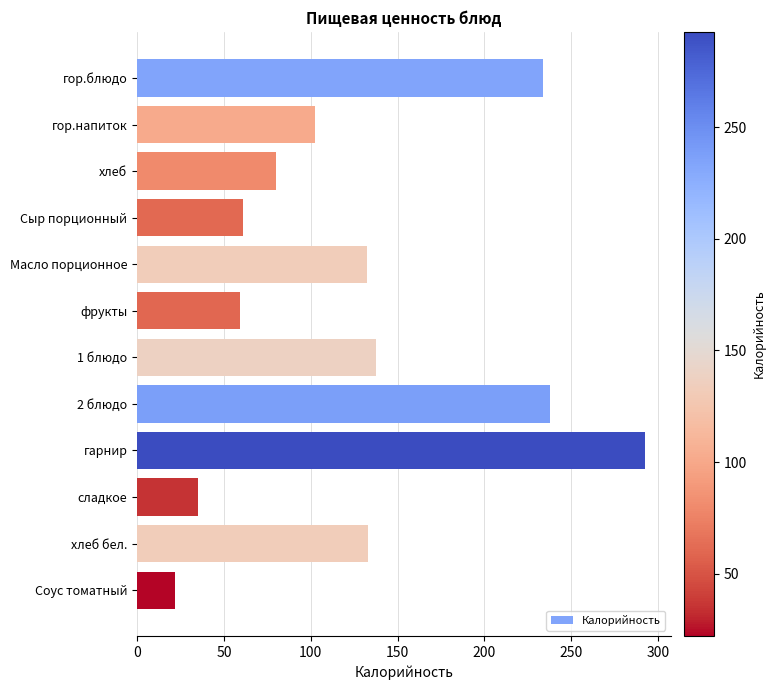

The value at фрукты is 59.3. True or false?

True